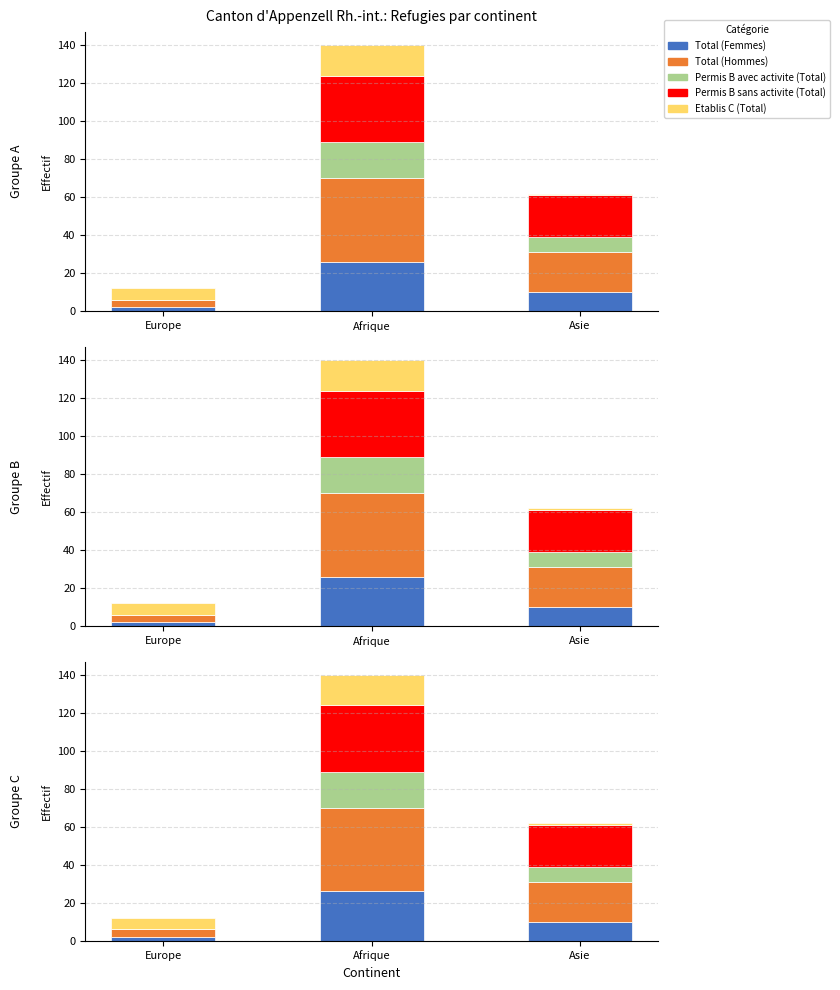

Reading left to right, what are all the values shown in this chart?

Total (Femmes): 2	26	10
Total (Hommes): 4	44	21
Permis B avec activite (Total): 0	19	8
Permis B sans activite (Total): 0	35	22
Etablis C (Total): 6	16	1